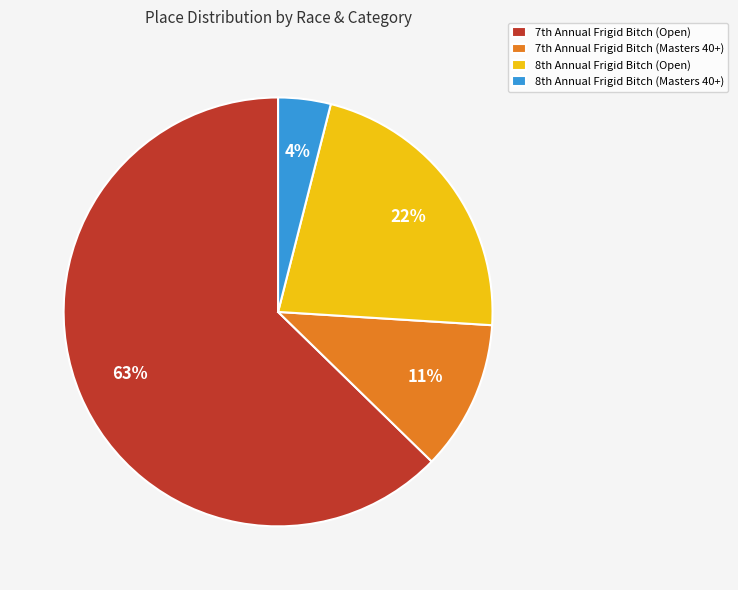

Does any single category account for the majority?

Yes